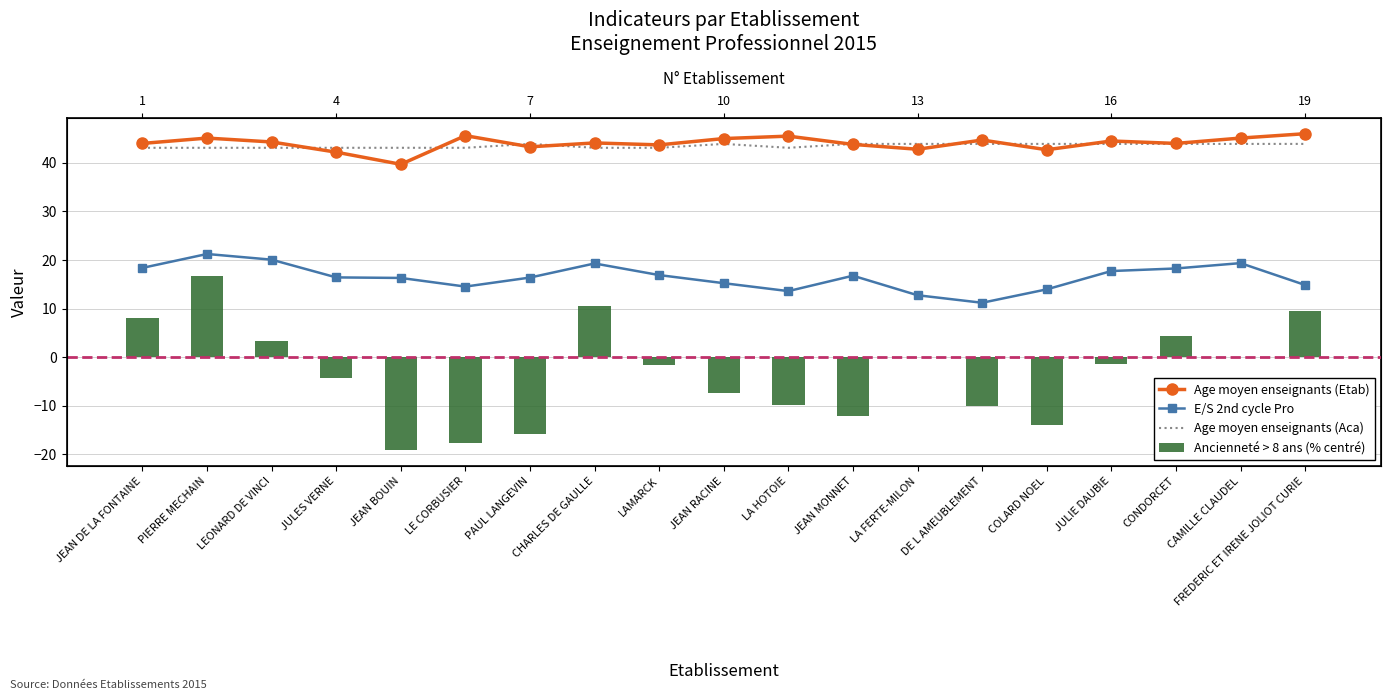

Is it true that E/S 2nd cycle Pro equals 16.3 at JEAN BOUIN?

True